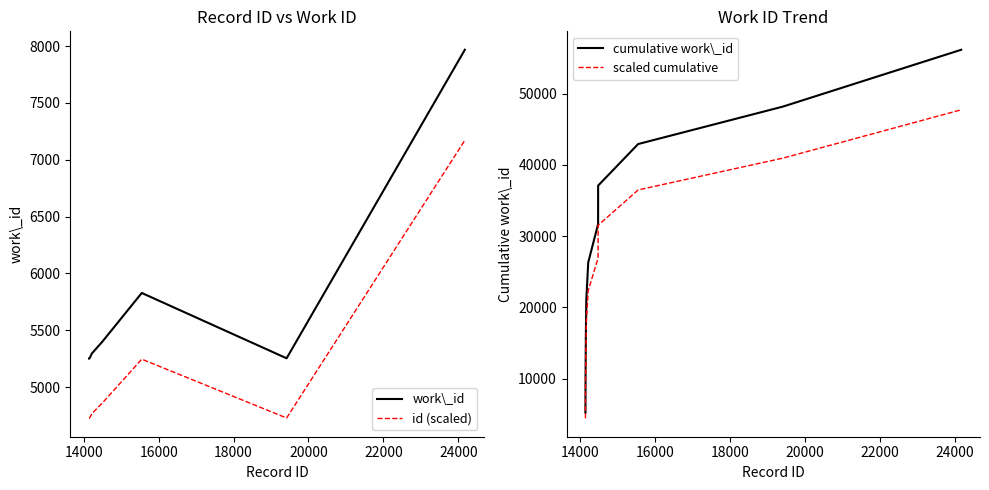

True or false: work\_id and id (scaled) intersect in this chart.

False